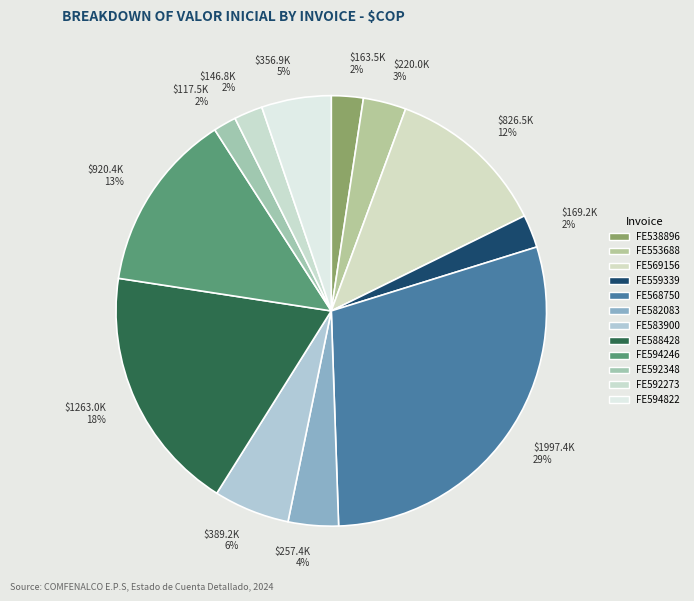

Does any single category account for the majority?

No